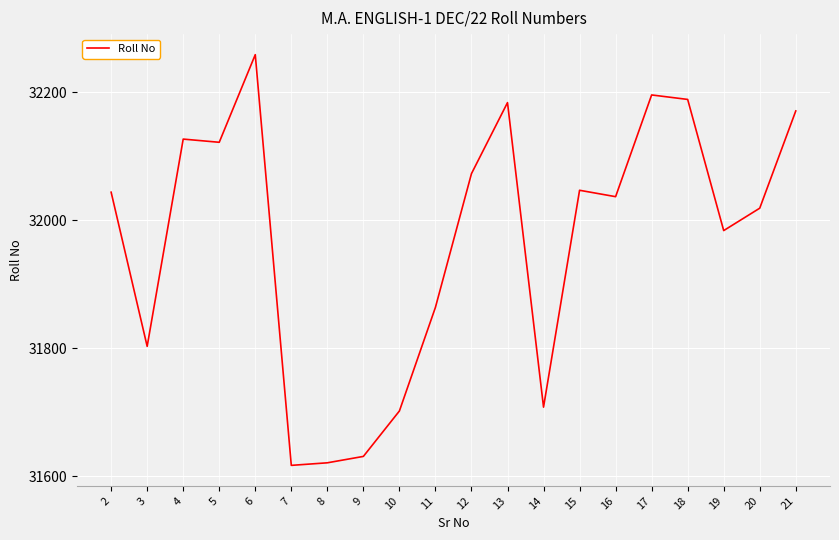

Where is the data nearest to the value 31938?

19